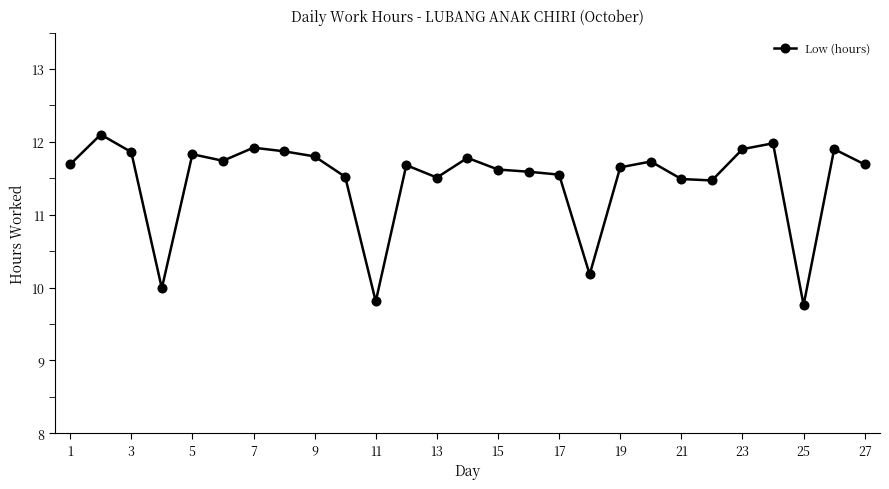

What is the sum of all values?

309.6